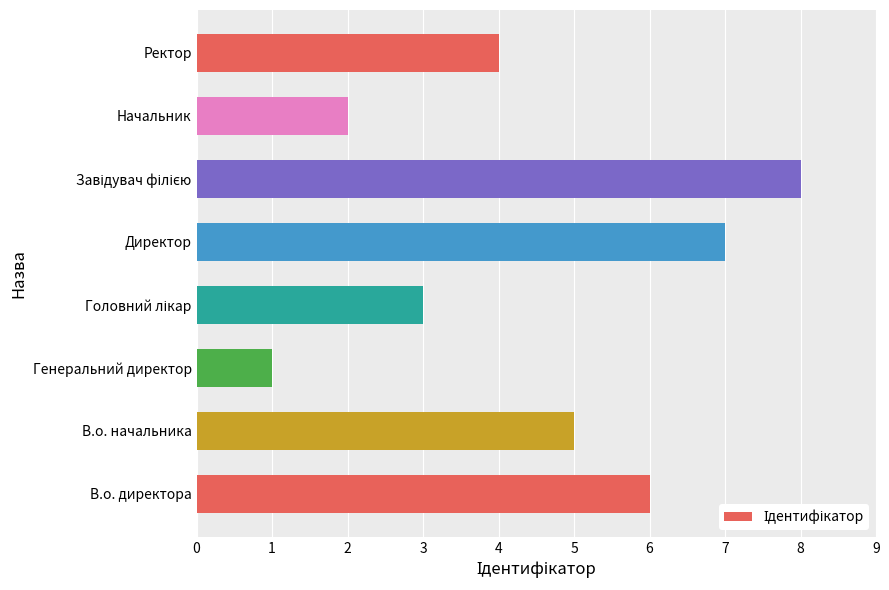

Is it true that the value at Начальник is 2?

True